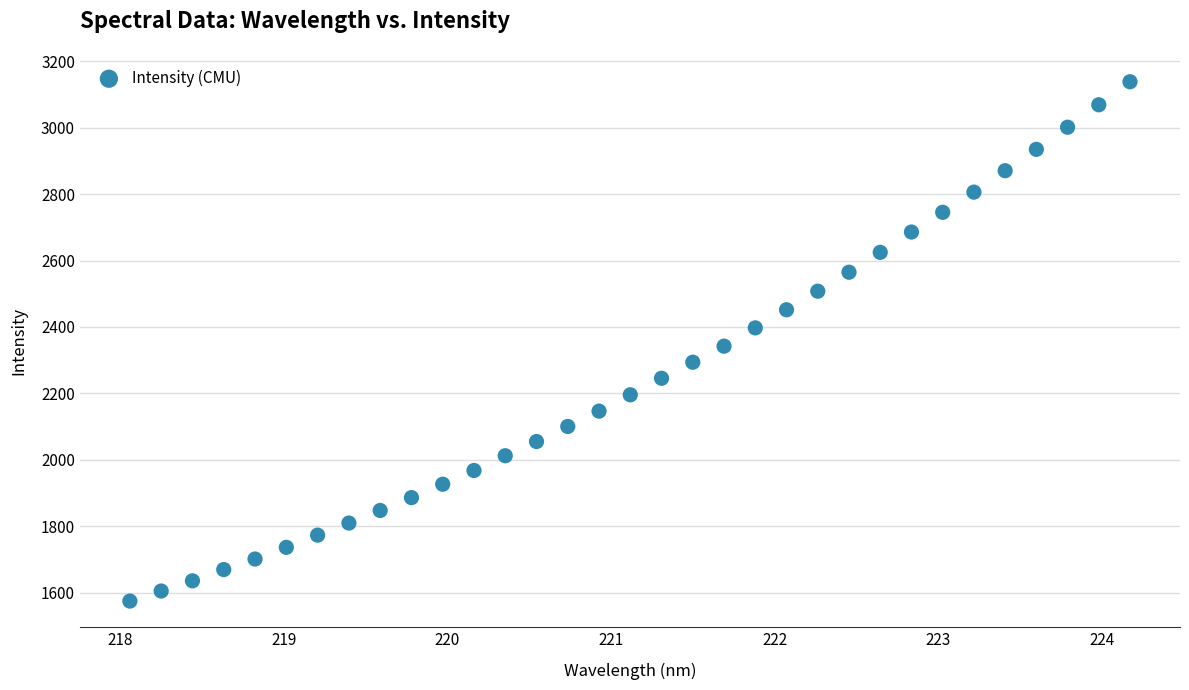

What is the range of X values (max minus min)?

6.1